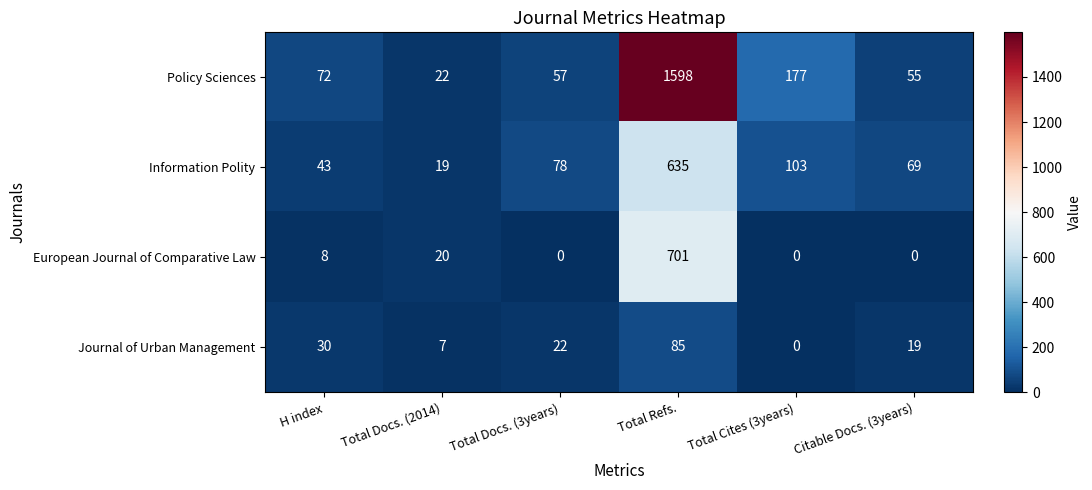

Which series has the widest spread of values?

Policy Sciences